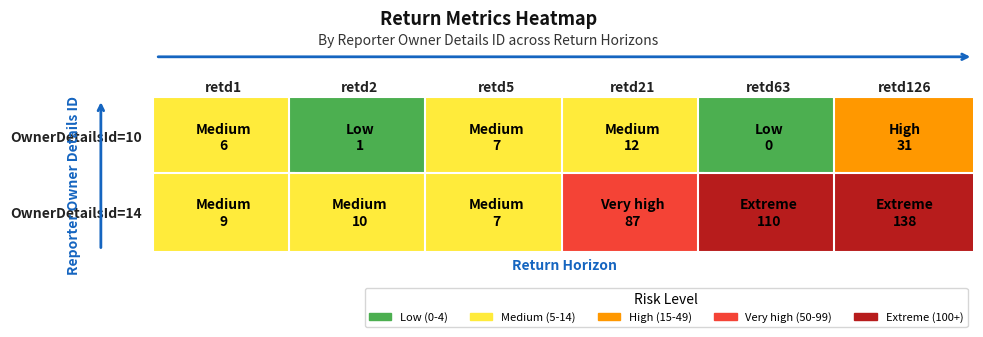

The 10 series shows 17821 at 10. True or false?

False